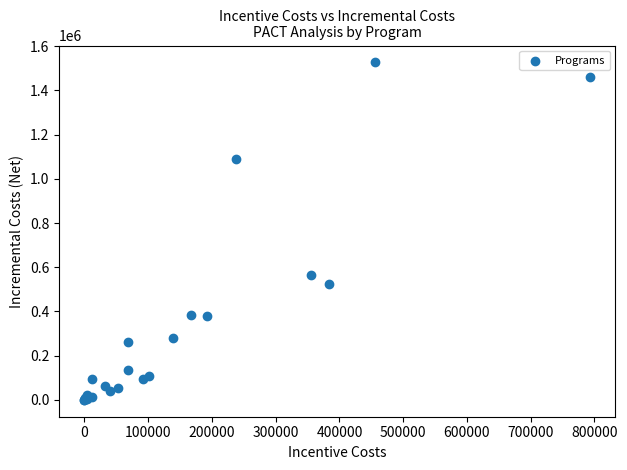

What Y value in the scatter plot is closest to 763273?

562922.0